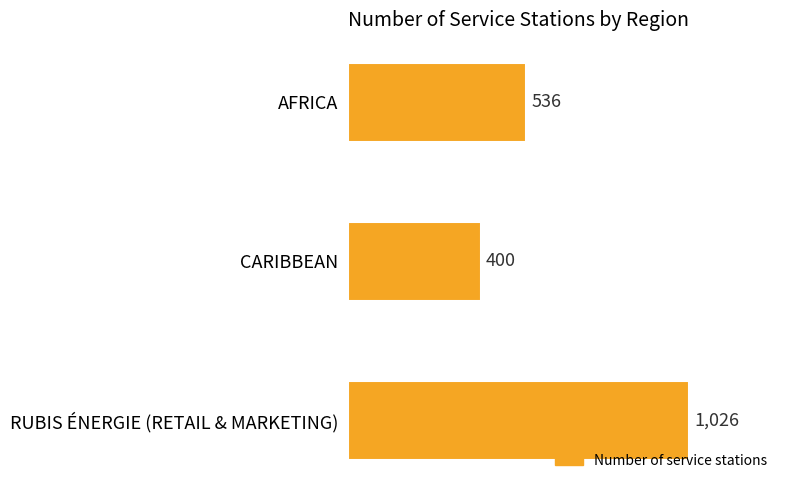

True or false: the data shows 400 at CARIBBEAN.

True